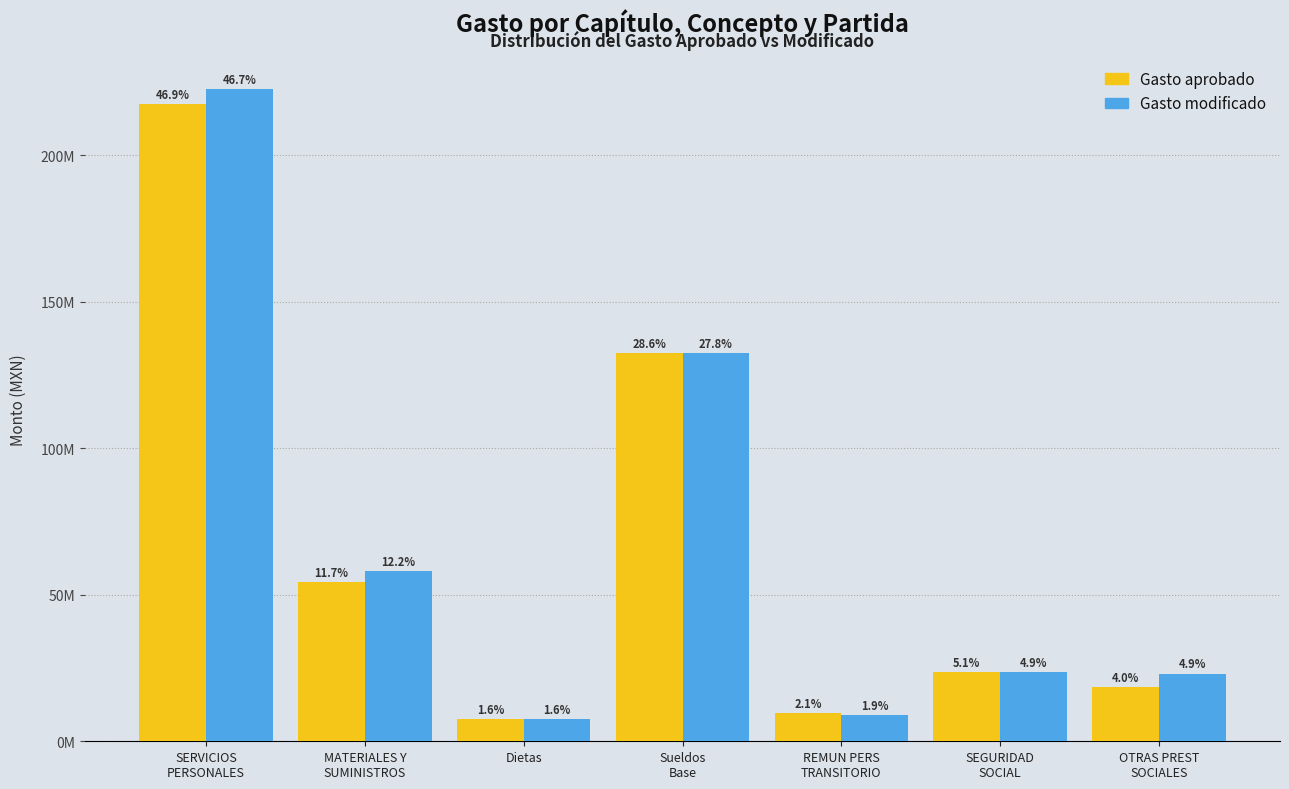

Are the bars grouped side by side (vs. stacked)?

Yes